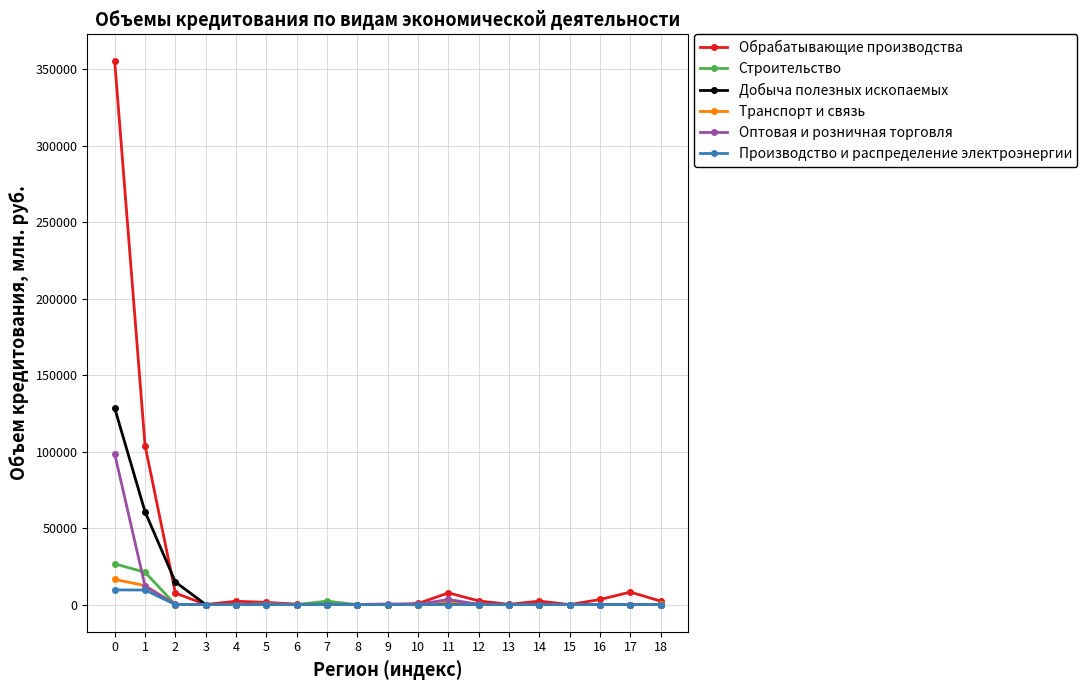

True or false: Обрабатывающие производства has more than 2 points higher than both neighbors.

True